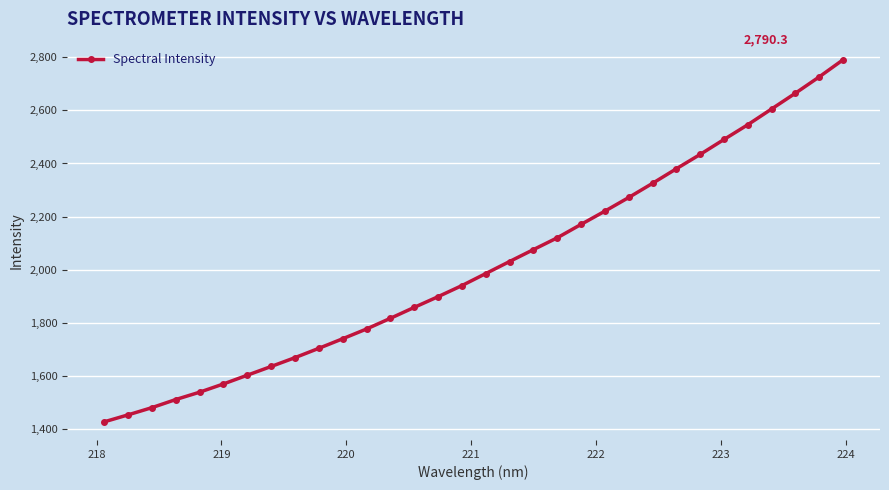

What is the maximum value shown in the chart?

2790.3